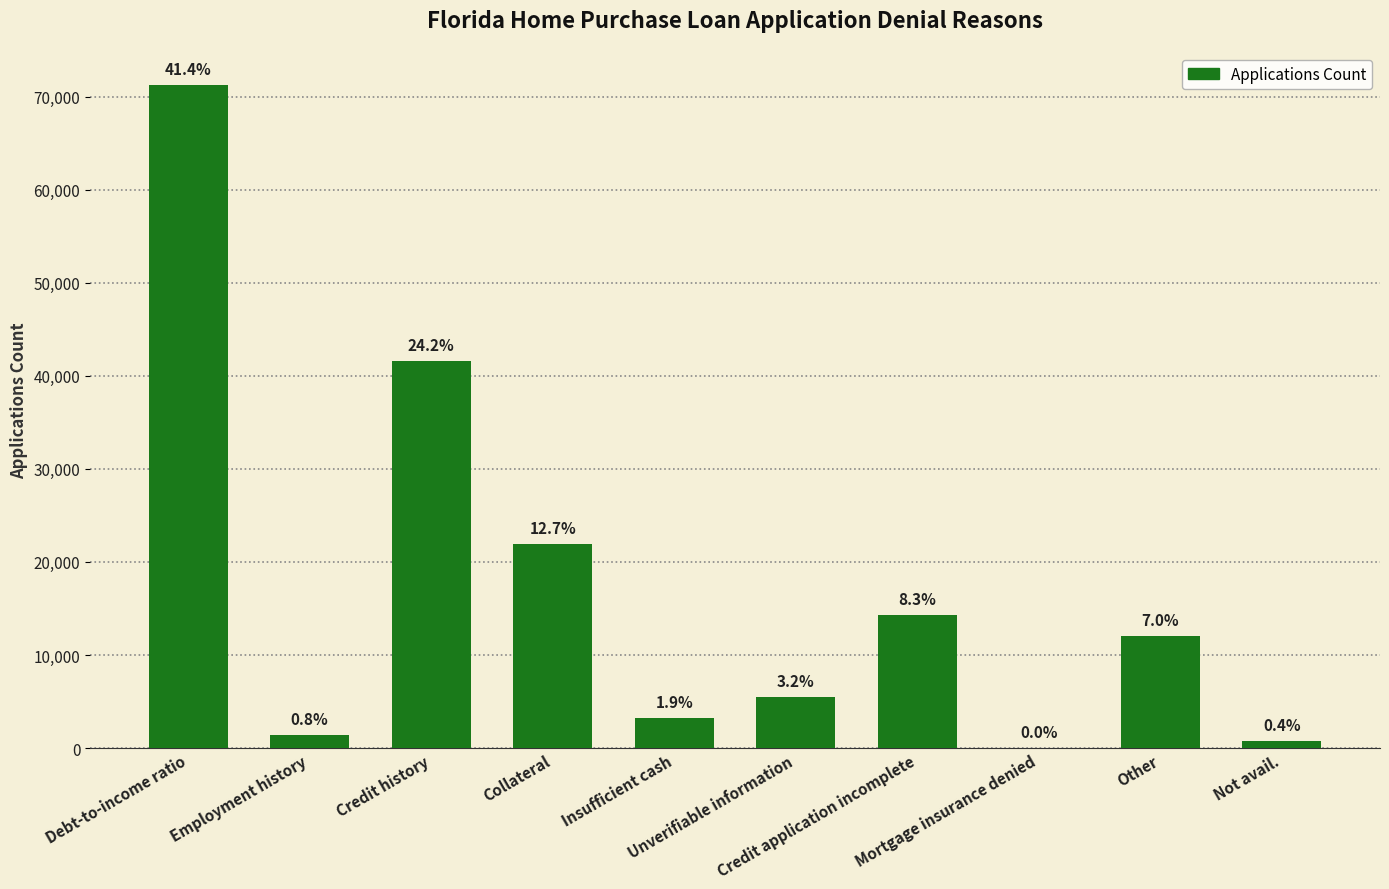

Are the bars horizontal?

No